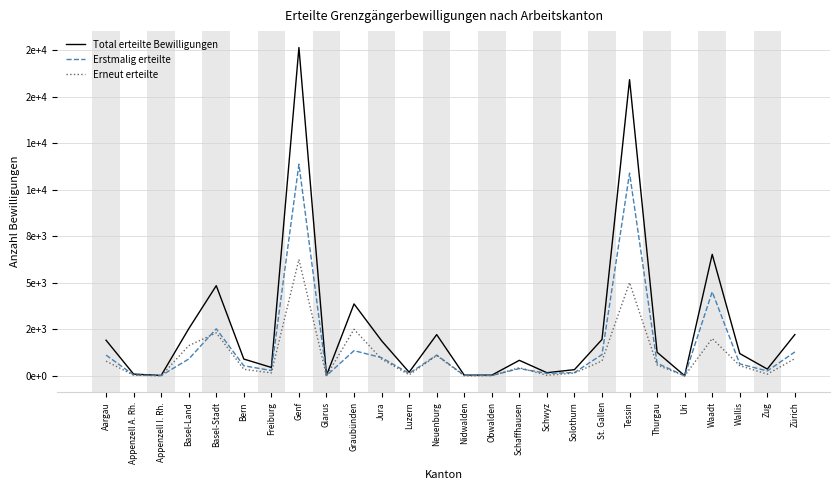

Where does the Erneut erteilte series first go above 555?

Aargau